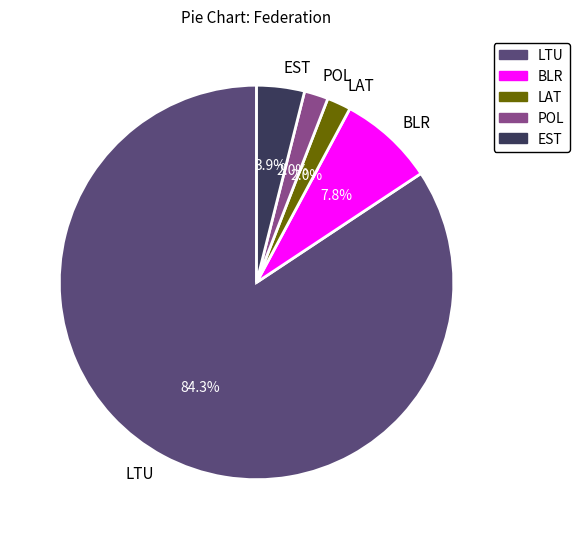

How many segments does this pie chart have?

5